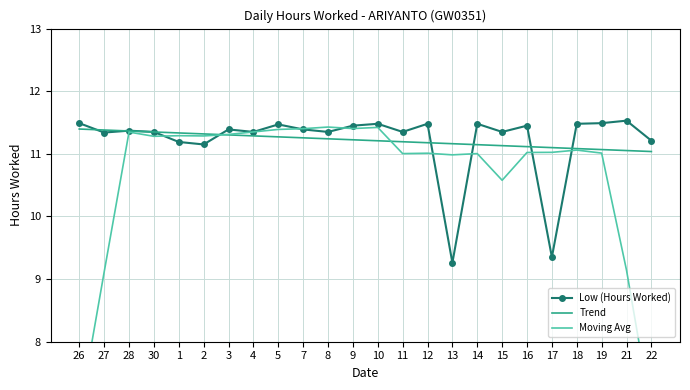

Rank the series at 18 from highest to lowest value.

Low (Hours Worked), Trend, Moving Avg